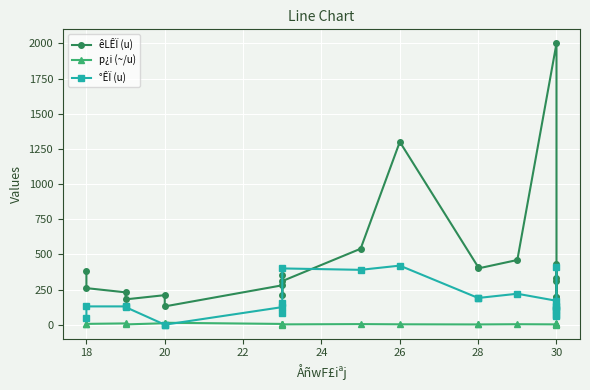

What is the label of the 2nd point from the left?

18